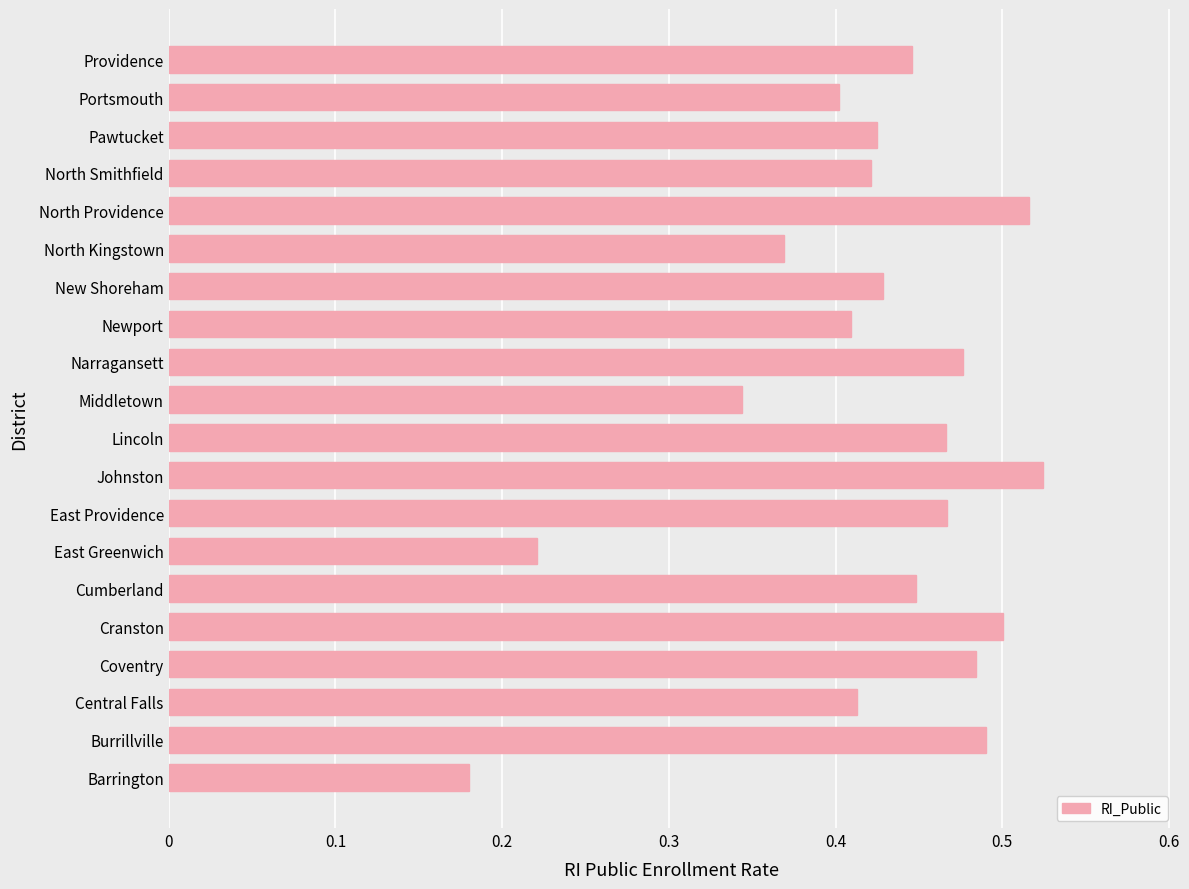

The value at Newport is 0.2. True or false?

False